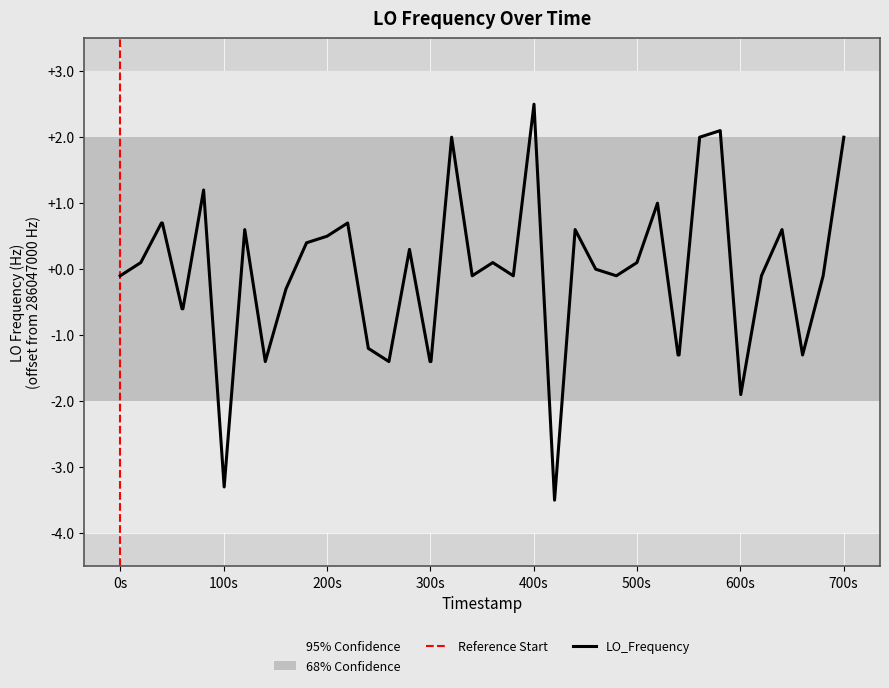

What is the highest value of the LO_Frequency series?

2.5